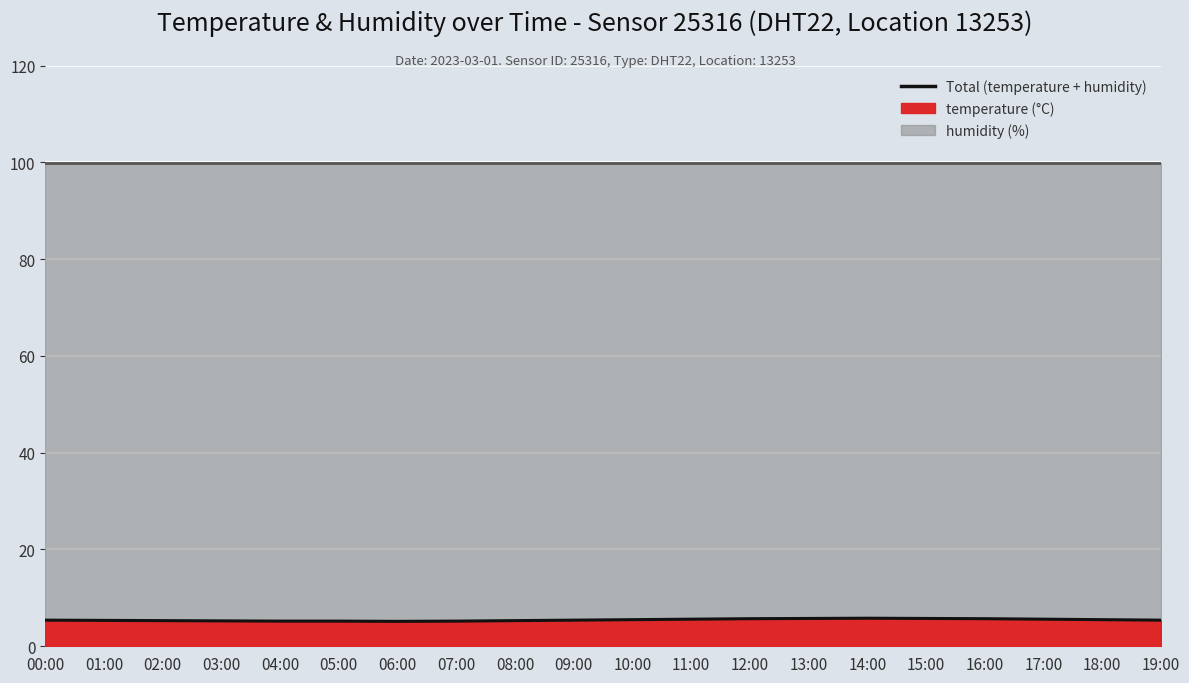

How many lines are shown in the chart?

1